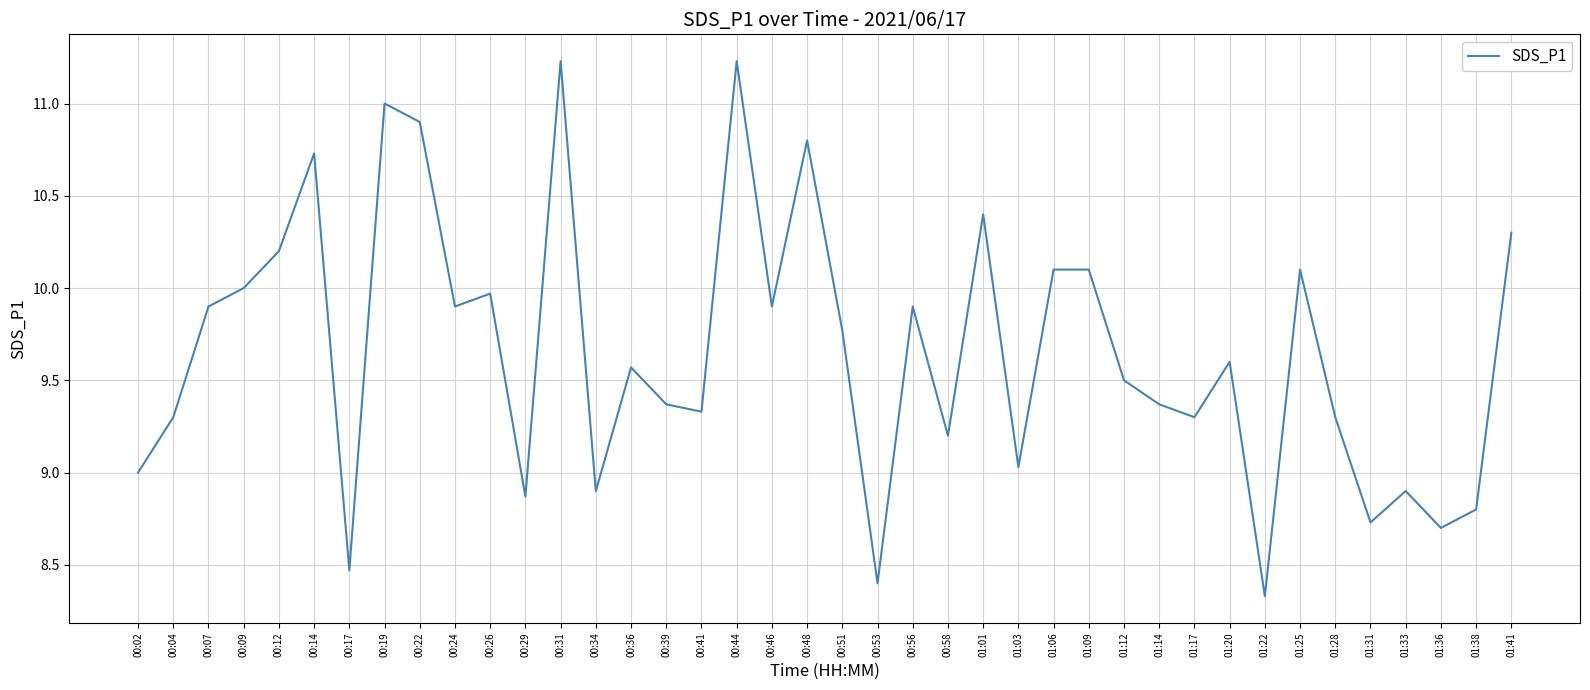

What position from the left is 01:06?

27